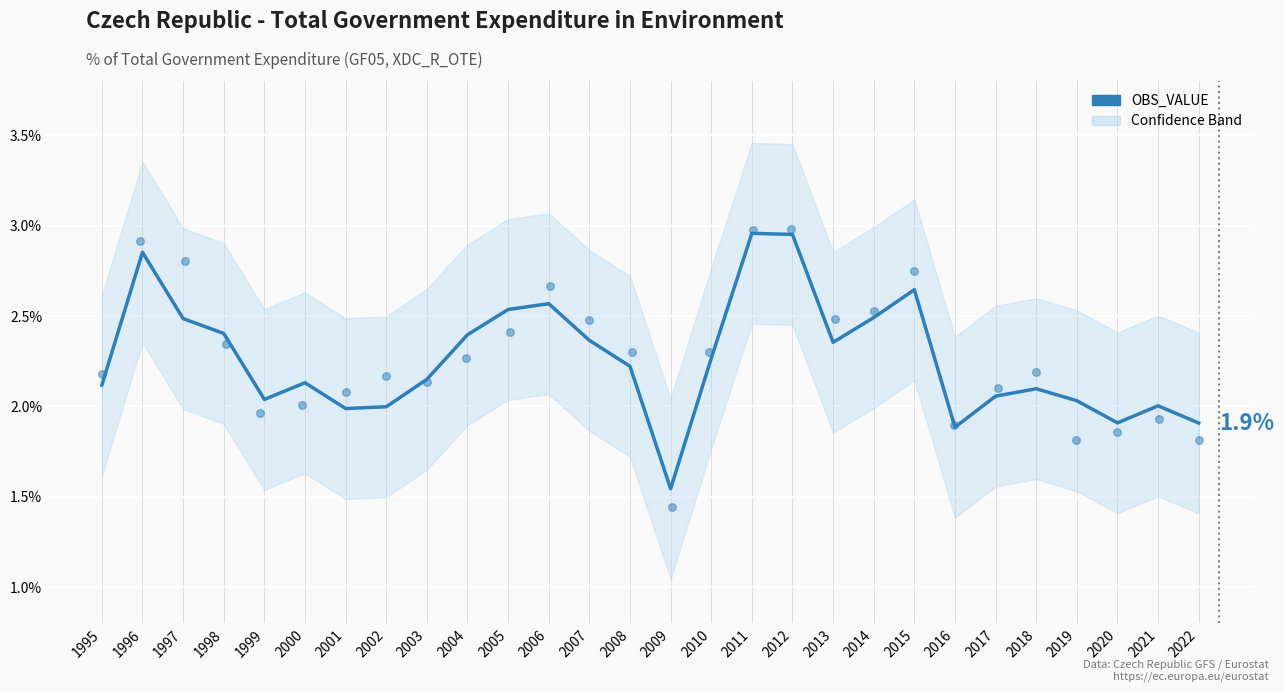

Approximately how many times larger is the value at 2016 compared to 2005?

0.7